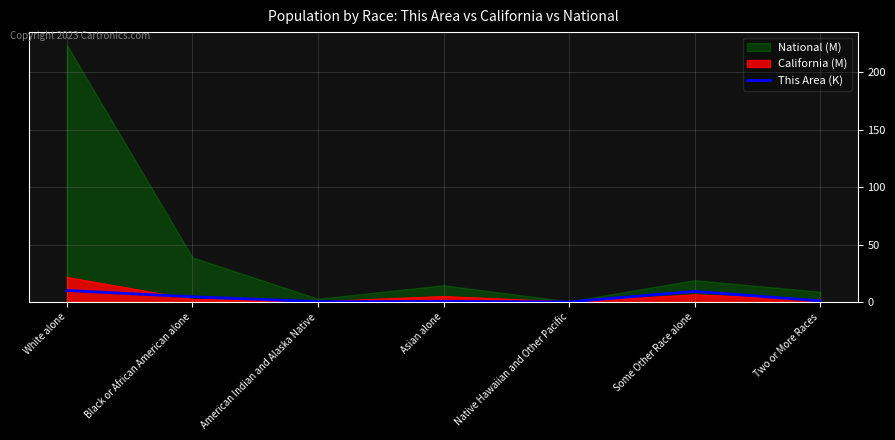

What is the highest value of the California (M) series?

21.5